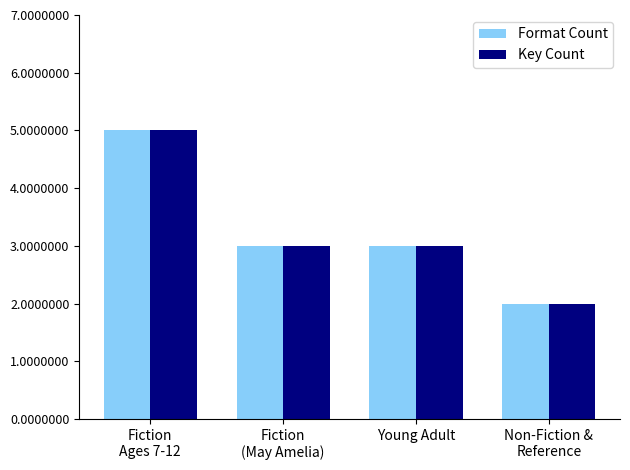

What is the total value across all series at Young Adult?

6